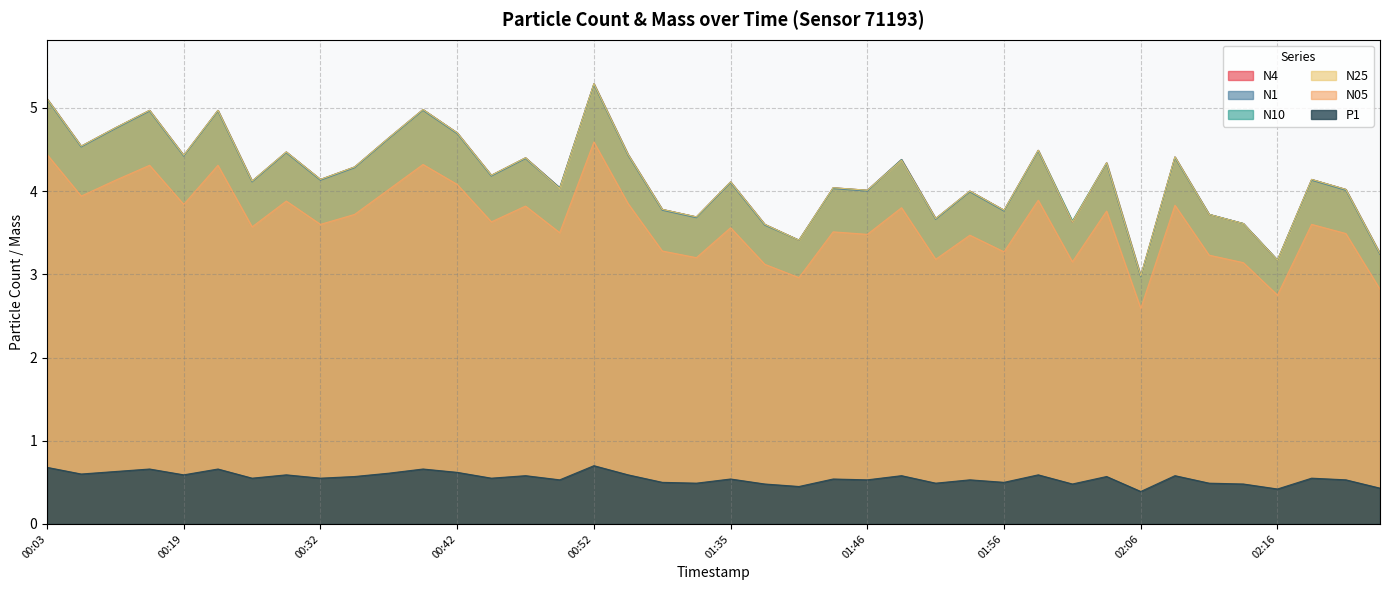

At which category does the chart reach its peak across all series?

00:52